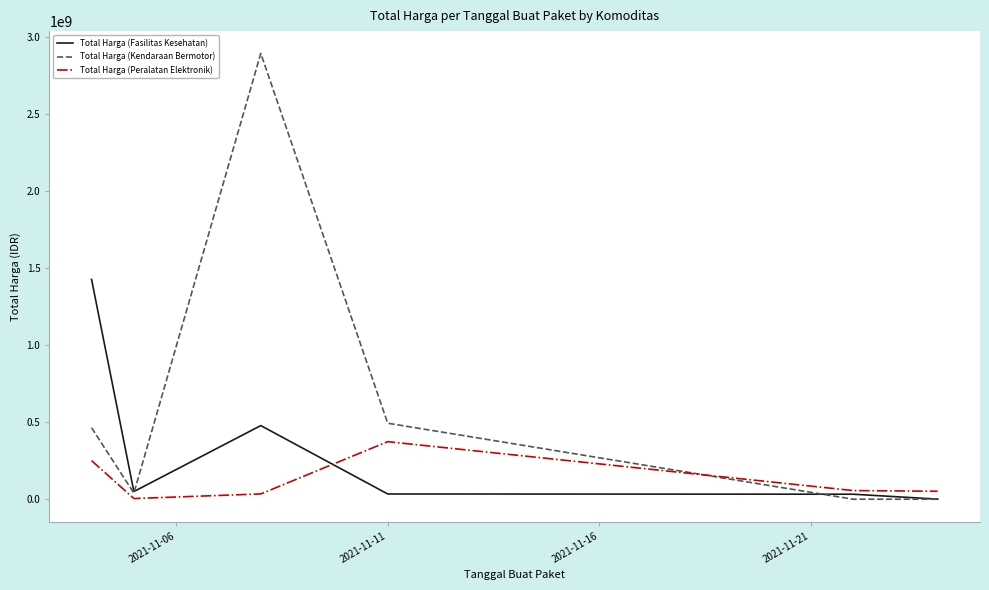

How many categories are shown in the chart?

6